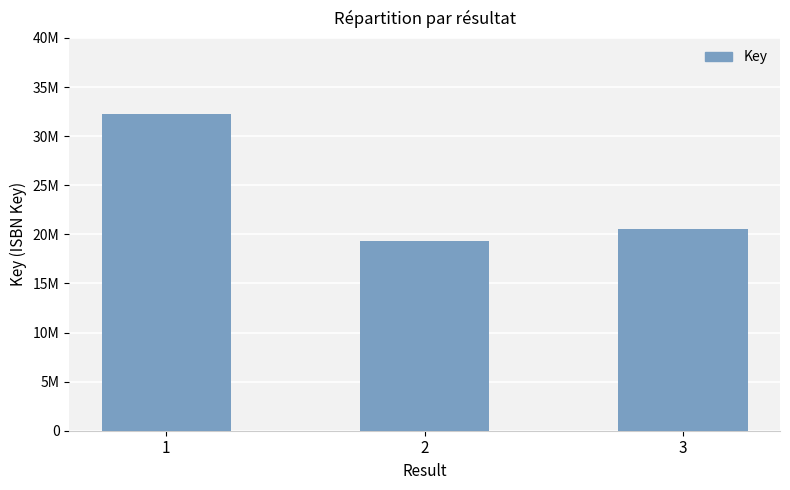

List the labels in order of value, smallest first.

2, 3, 1